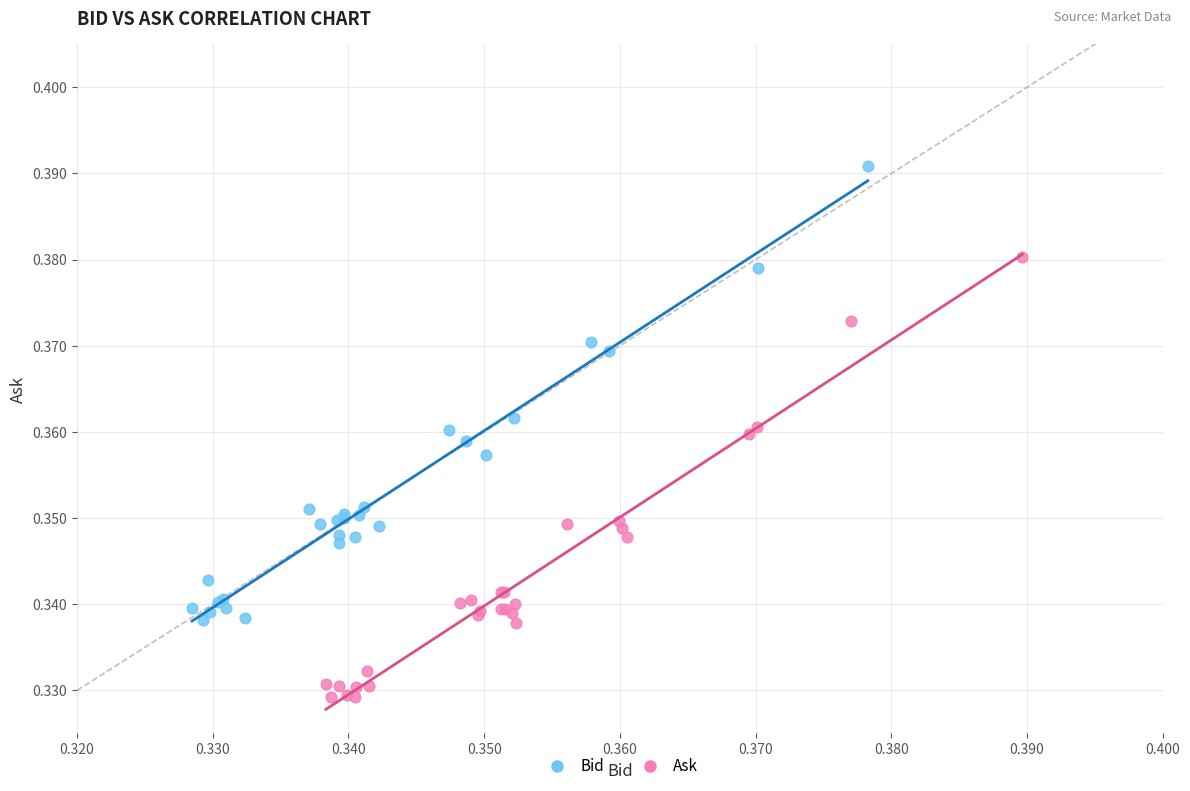

Which series reaches the minimum Y coordinate?

Ask